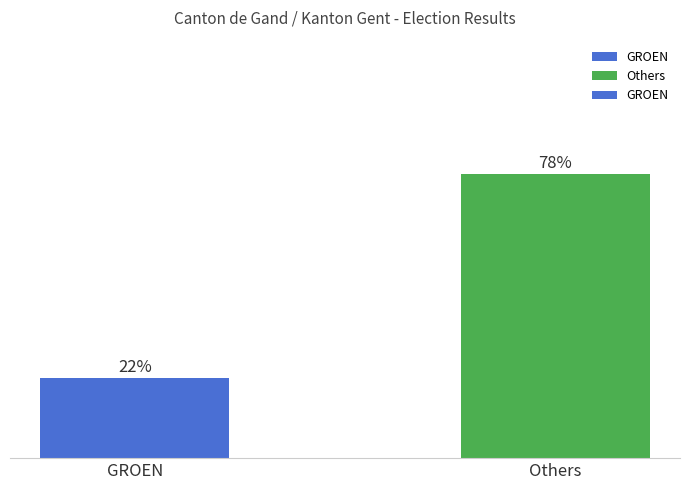

Between GROEN and Others, which is larger?

Others